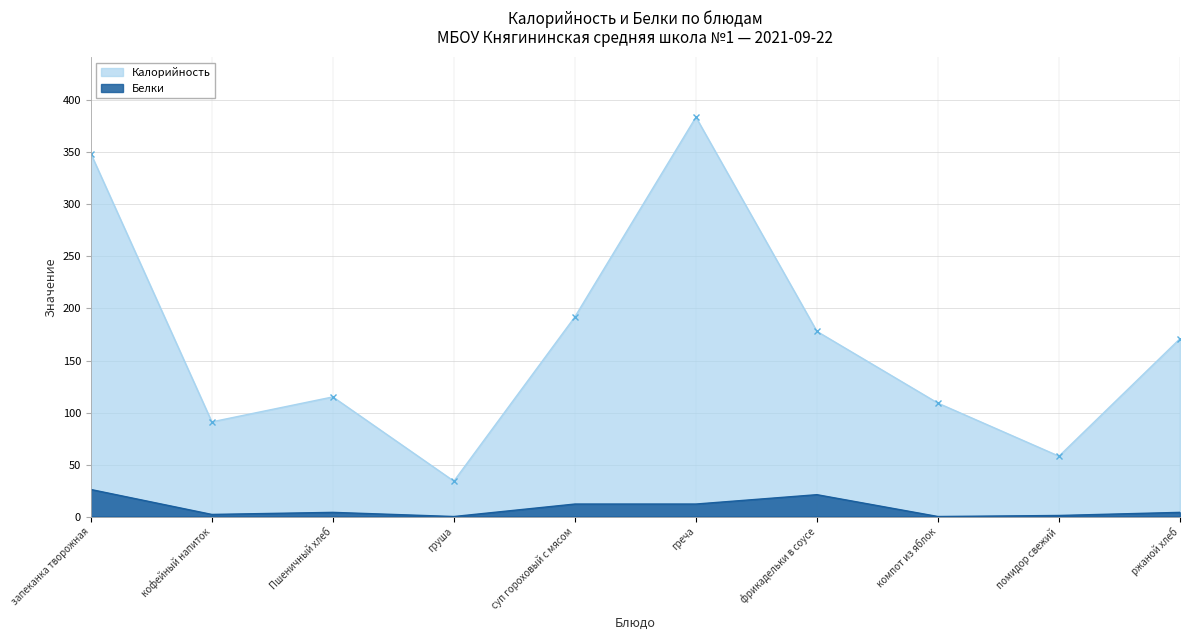

At which category does the chart reach its minimum across all series?

груша